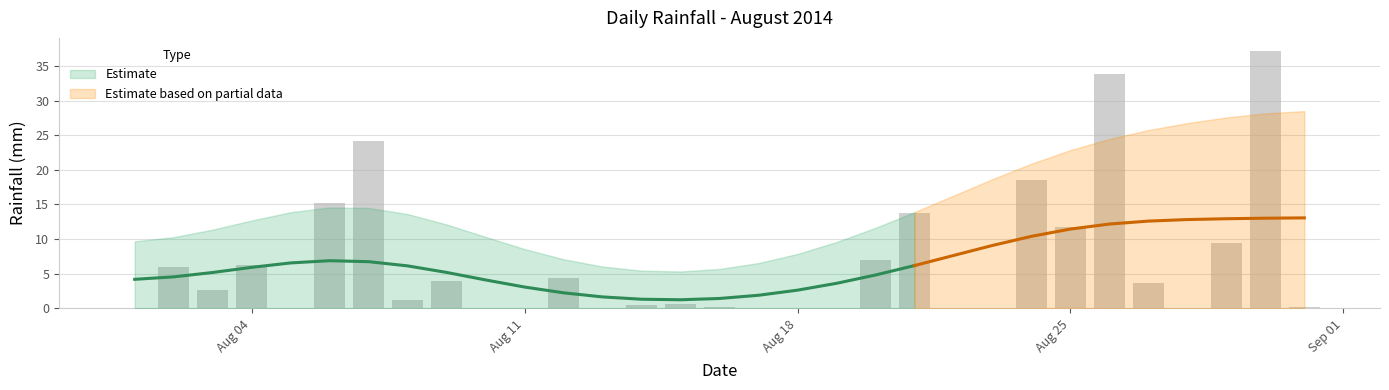

The value at 2014-08-17 is 0.0. True or false?

True